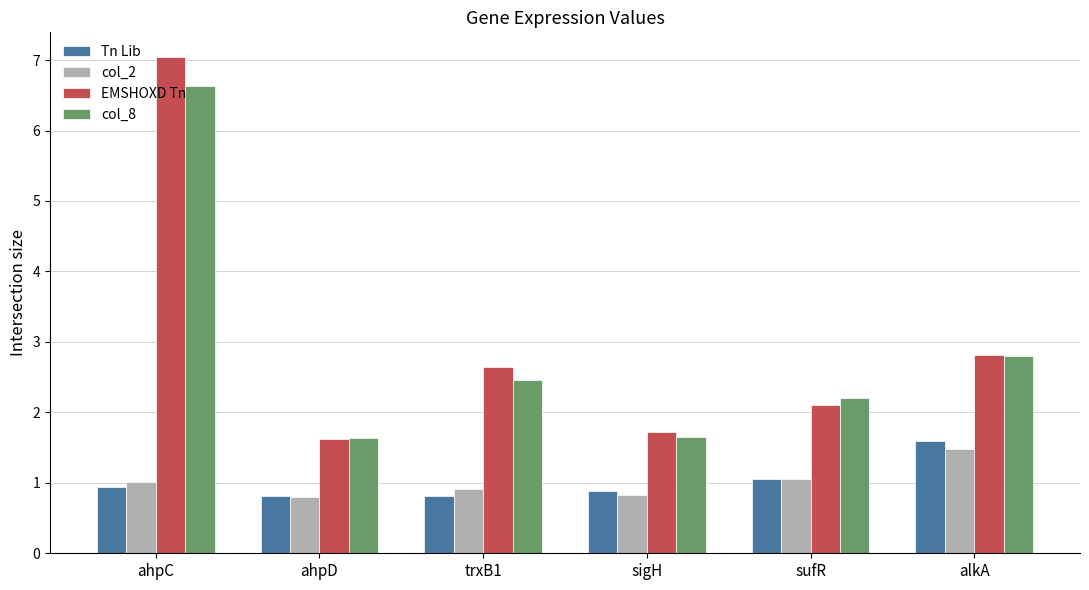

How many bars are there in total?

24